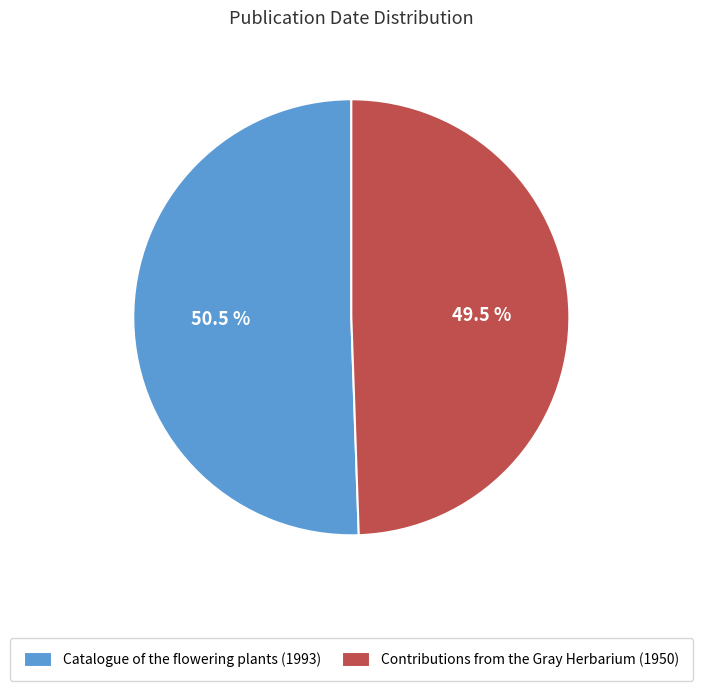

Which has a higher value, Contributions from the Gray Herbarium (1950) or Catalogue of the flowering plants (1993)?

Catalogue of the flowering plants (1993)